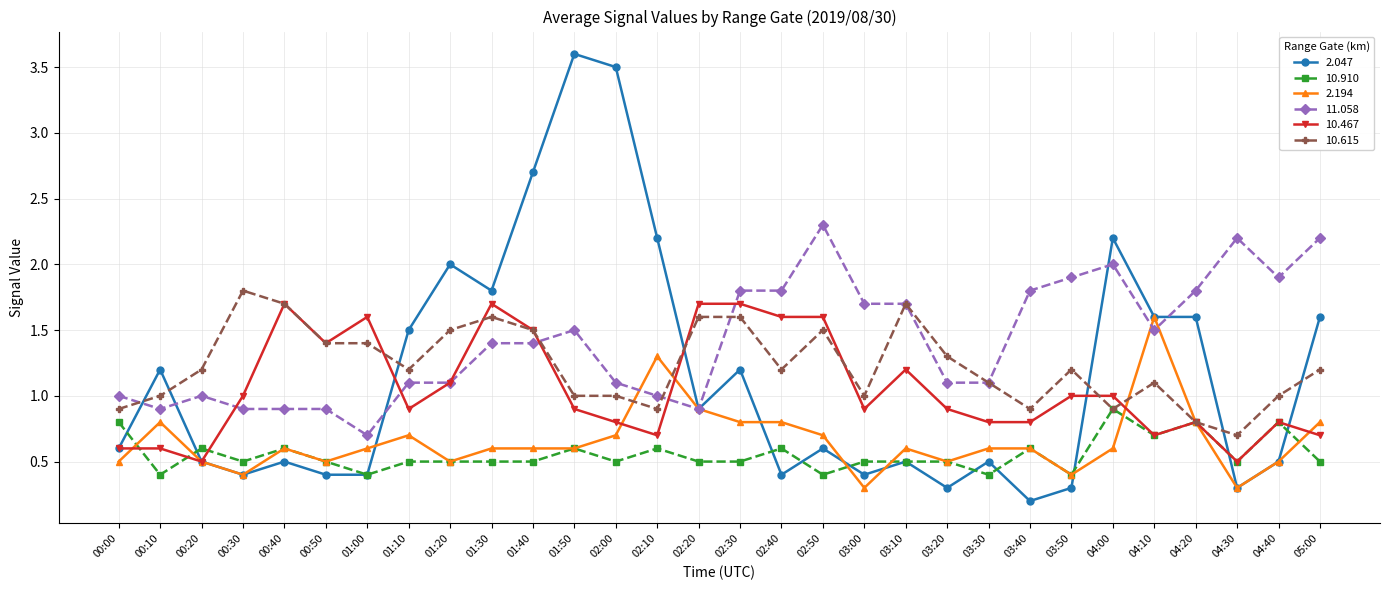

The 2.194 series shows 0.6 at 03:30. True or false?

True